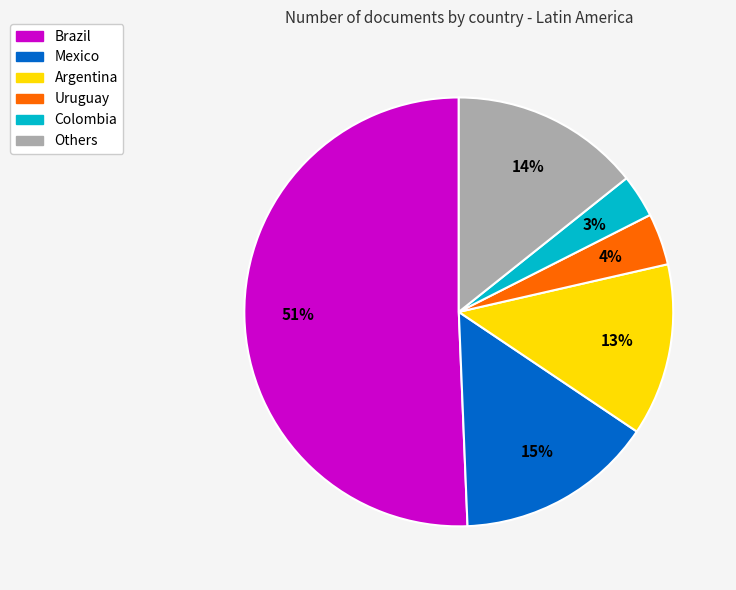

Is there a majority slice in this chart?

Yes